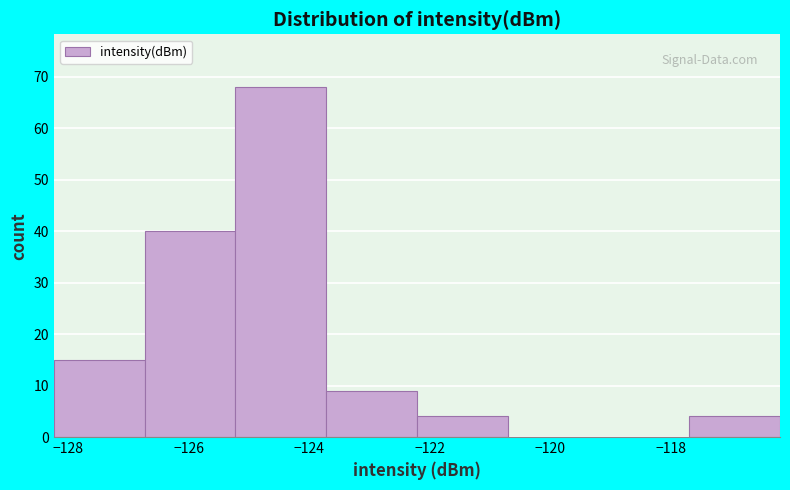

How tall is the bar that spans -123.8 to -122.2 on the x-axis? Neither the bar edges nor the heights are printed on the chart, so give them approximately, as read against the axes.

9